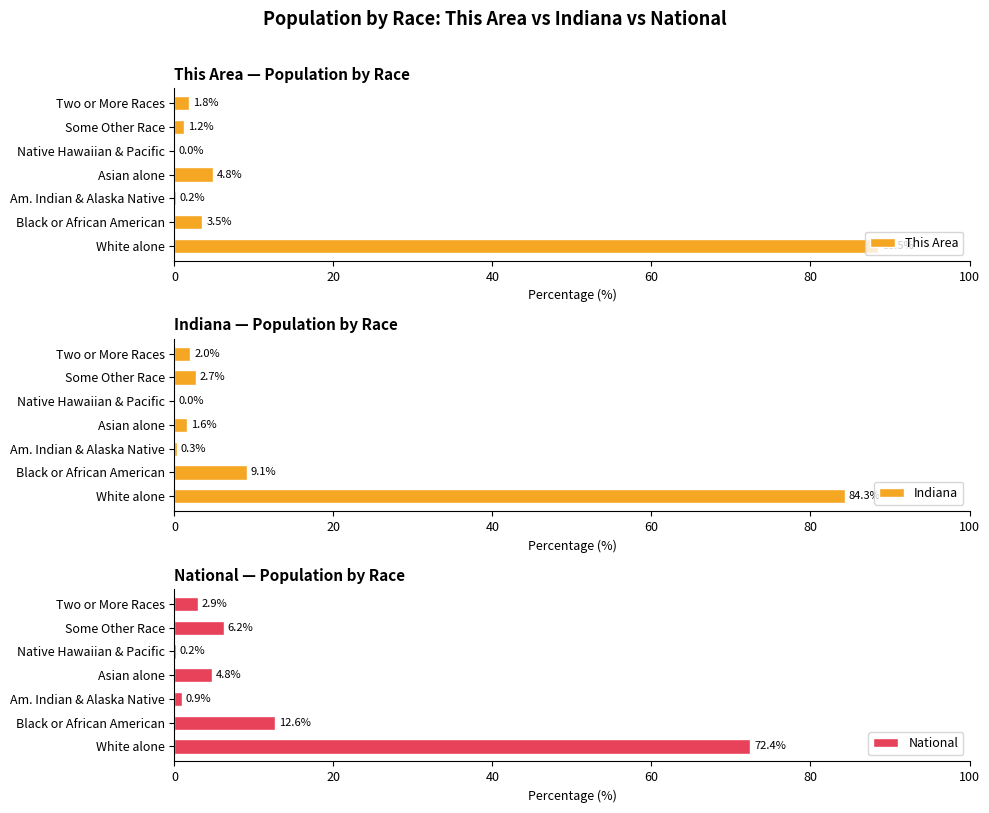

Reading left to right, transcribe all the data shown in this chart.

This Area: 88.5	3.5	0.2	4.8	0.0	1.2	1.8
Indiana: 84.3	9.1	0.3	1.6	0.0	2.7	2.0
National: 72.4	12.6	0.9	4.8	0.2	6.2	2.9